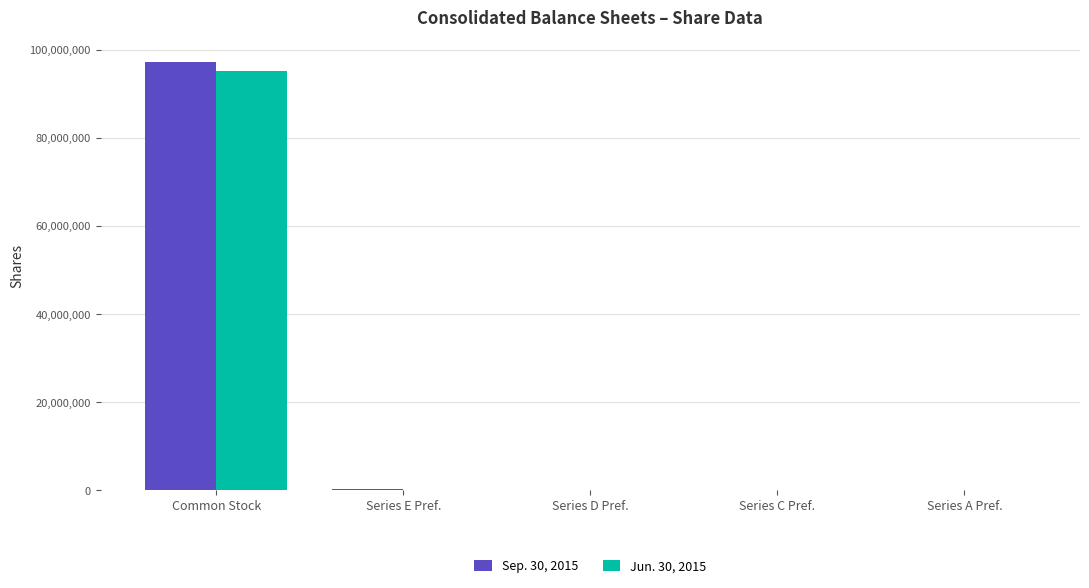

What is the greatest value displayed?

97311664